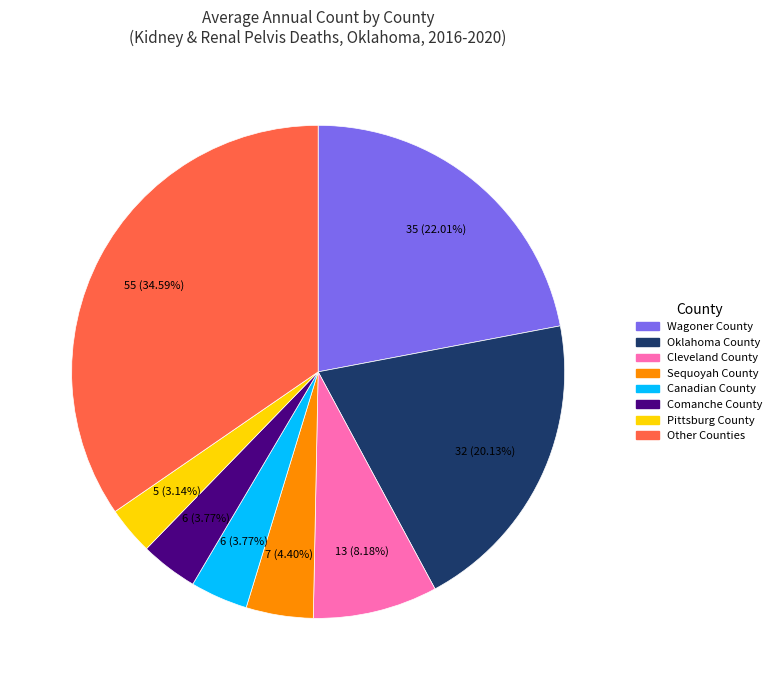

Between Canadian County and Other Counties, which is larger?

Other Counties